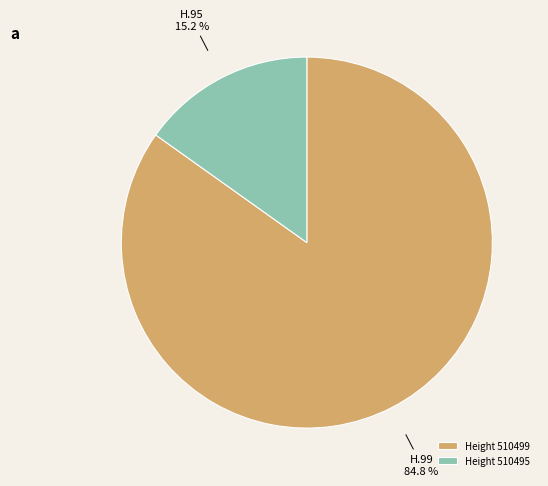

Between Height 510495 and Height 510499, which is larger?

Height 510499